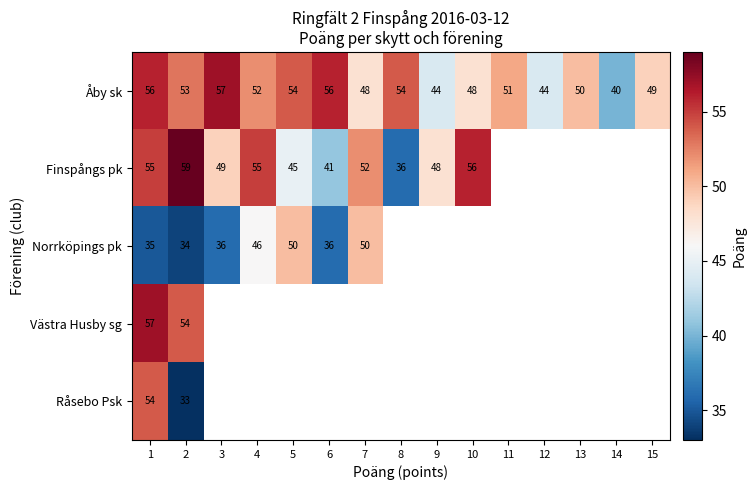

How many values in the Åby sk series are below 51?

7